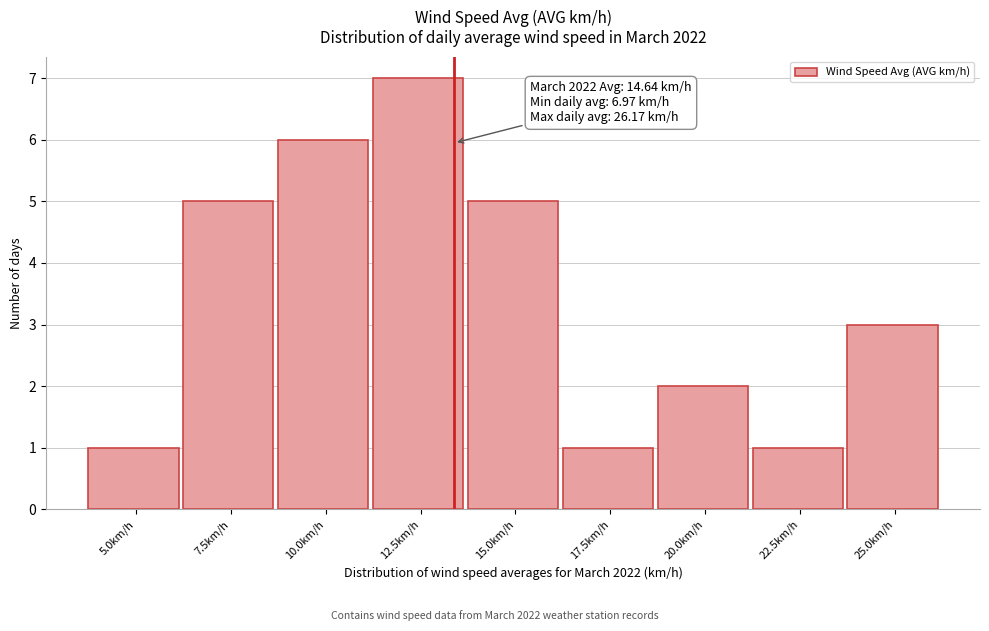

Reading left to right, list all the values displayed in this chart.

5.0km/h=1	7.5km/h=5	10.0km/h=6	12.5km/h=7	15.0km/h=5	17.5km/h=1	20.0km/h=2	22.5km/h=1	25.0km/h=3